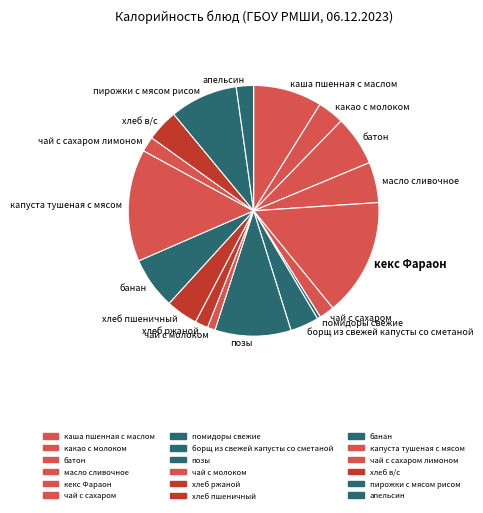

Which slice is the smallest?

помидоры свежие